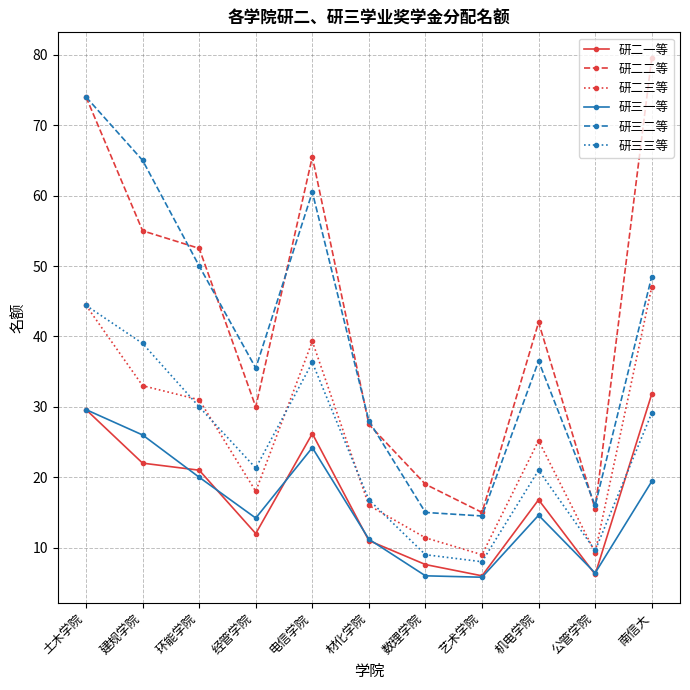

The 研二三等 series shows 43.3 at 建规学院. True or false?

False